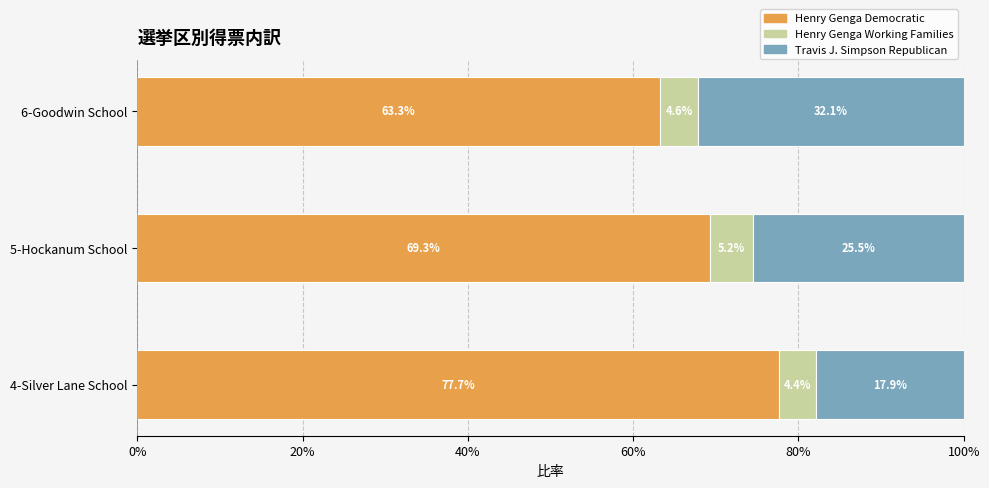

At which label does Henry Genga Democratic reach its minimum?

6-Goodwin School